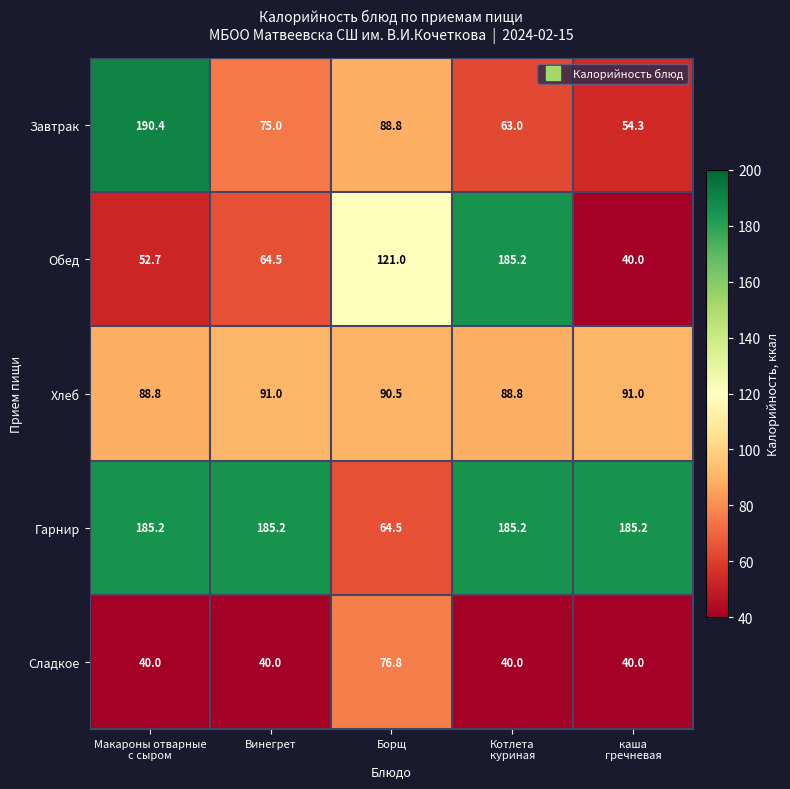

At Борщ, list the series in order from smallest to largest.

Гарнир, Сладкое, Завтрак, Хлеб, Обед